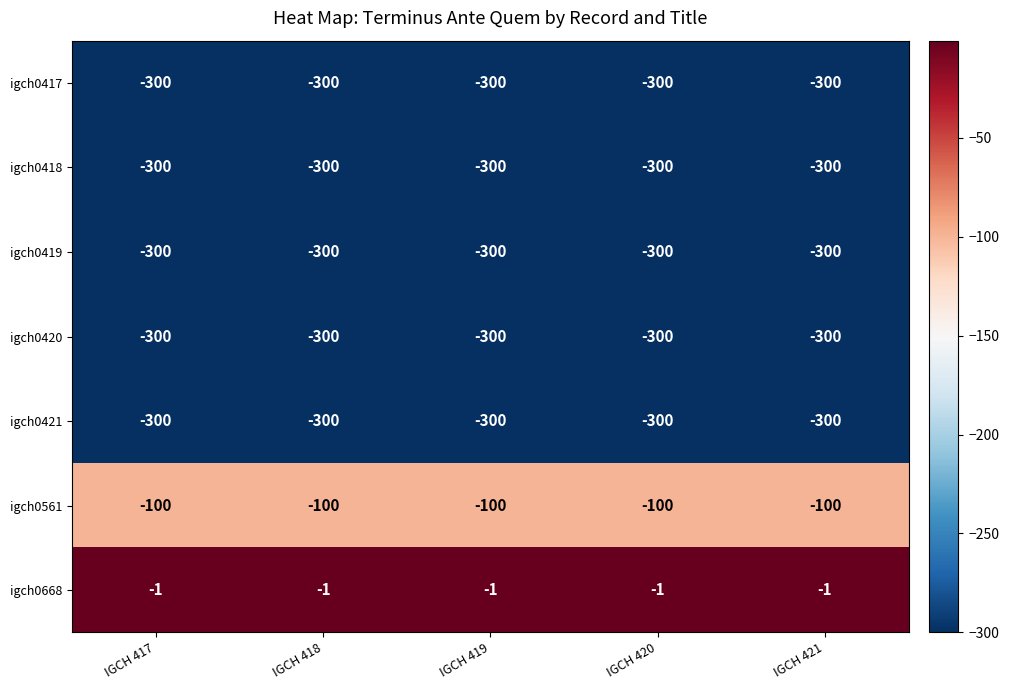

What is the minimum value for igch0417?

-300